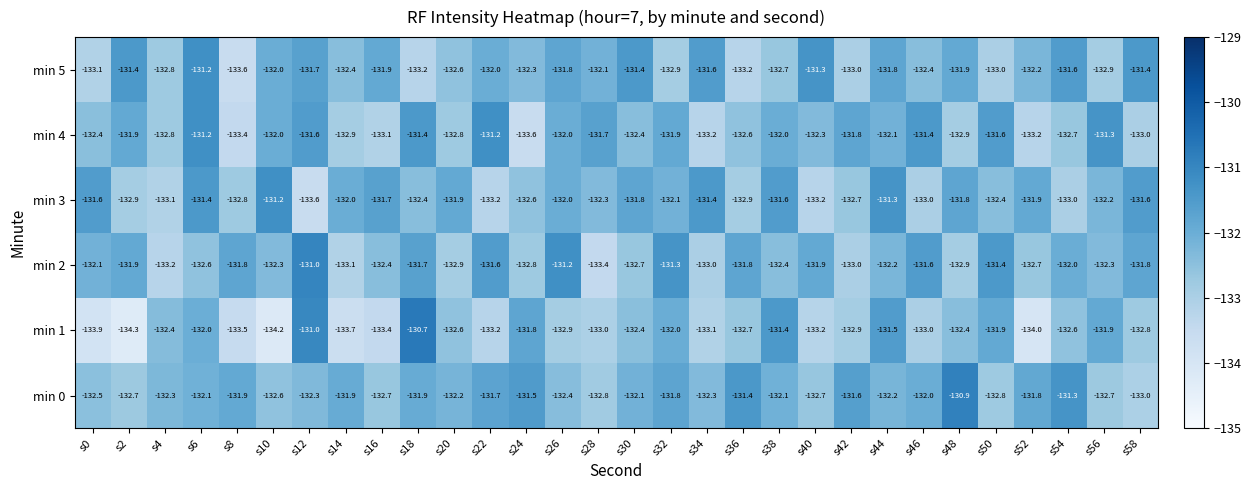

At which category is the sum across all series the highest?

s6